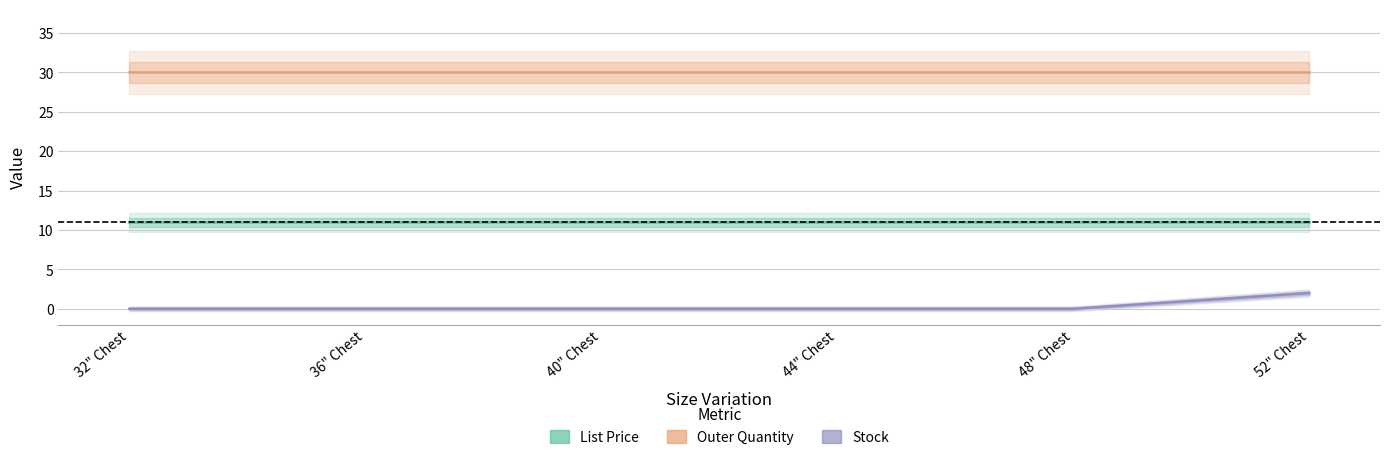

What are all the series names shown in the legend?

List Price, Outer Quantity, Stock